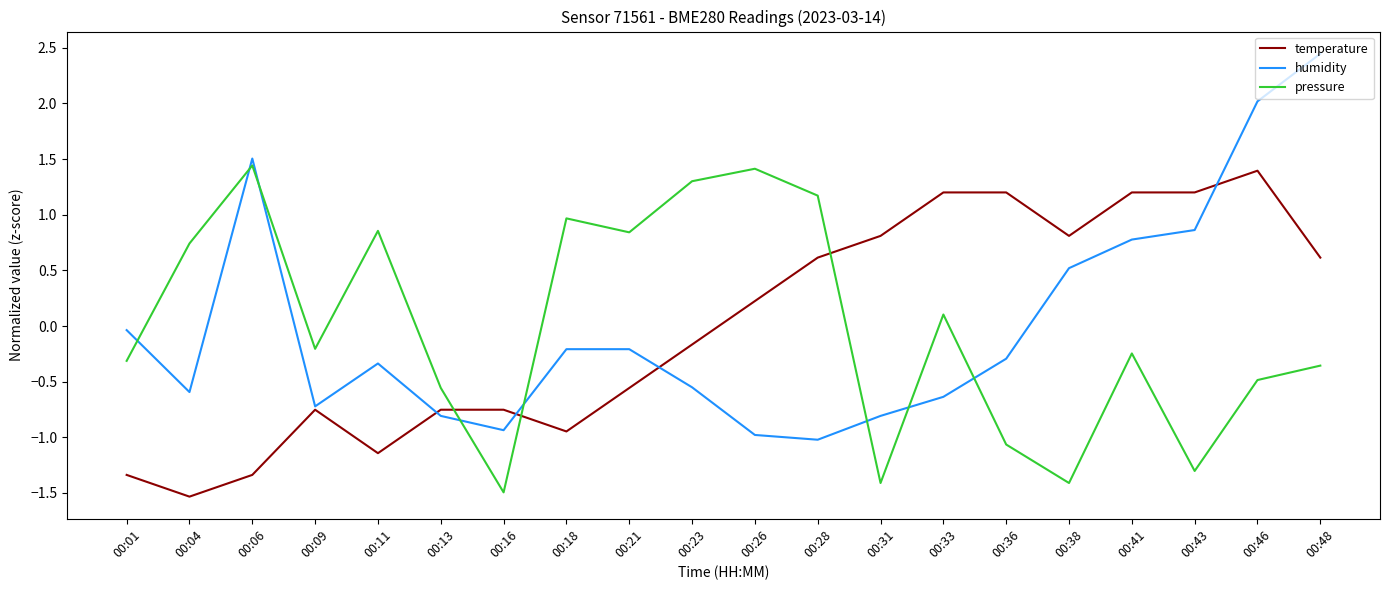

Between 00:13 and 00:31, which series saw the biggest shift?

temperature